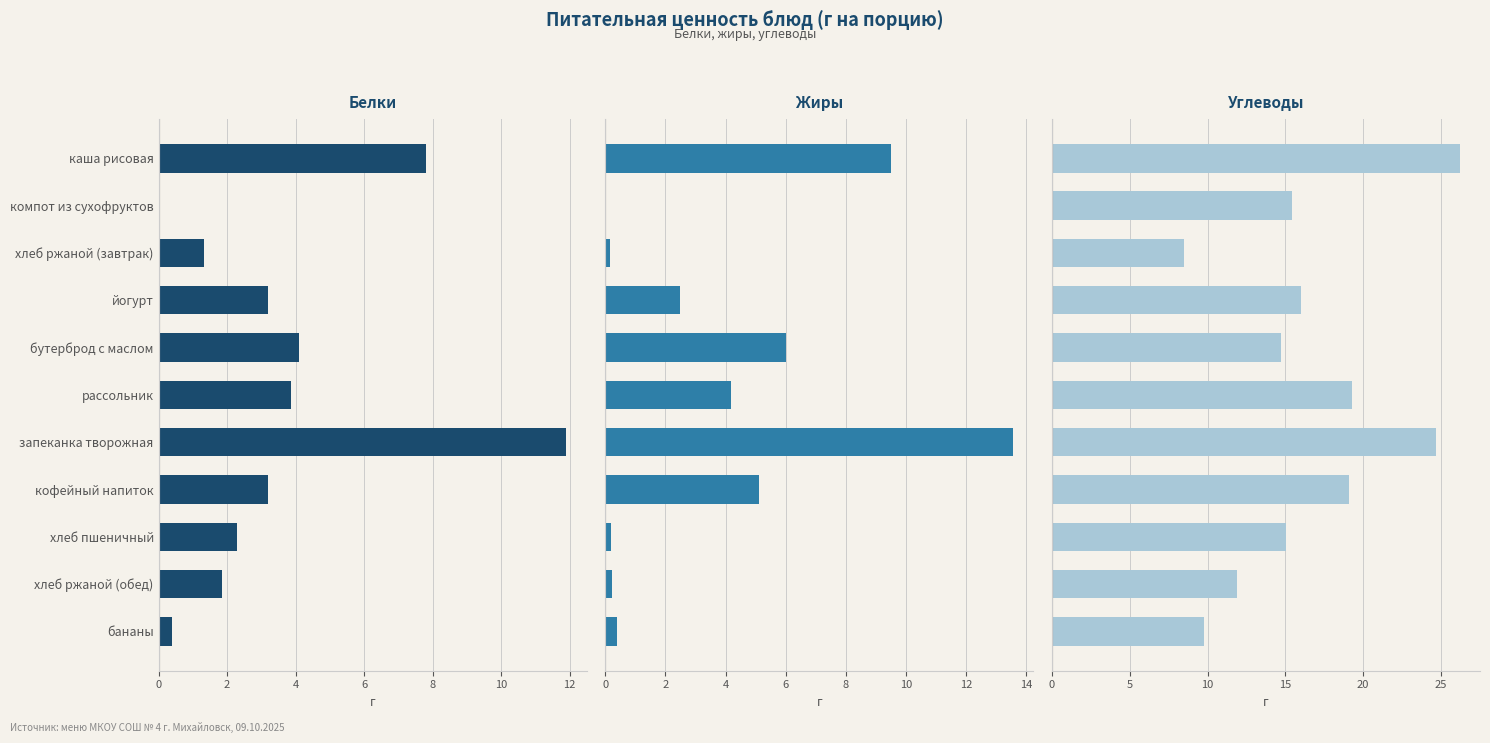

What is the sum of all Жиры values?

41.8